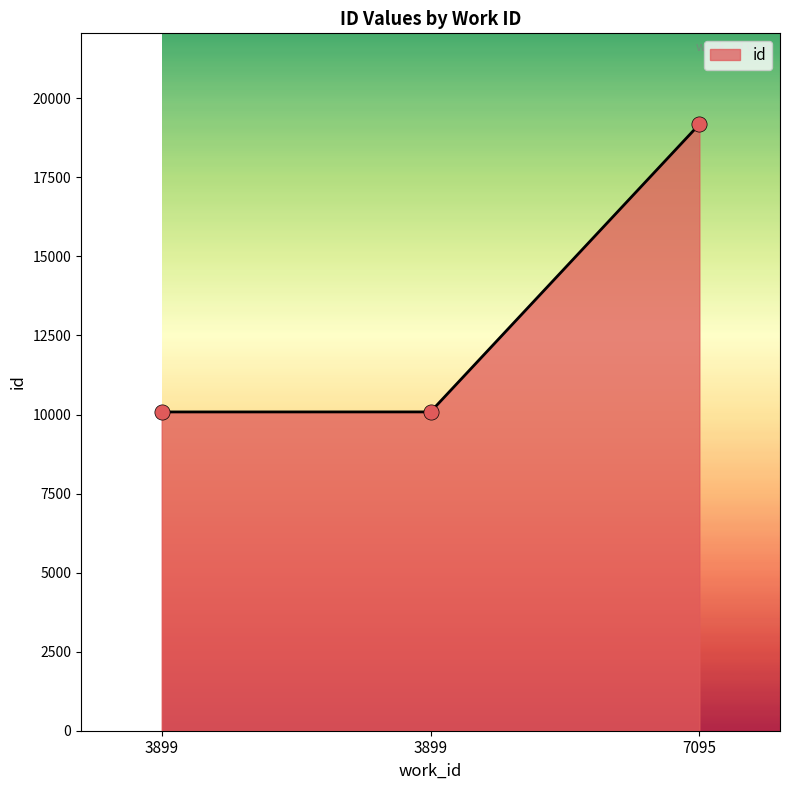

How many lines are shown in the chart?

1